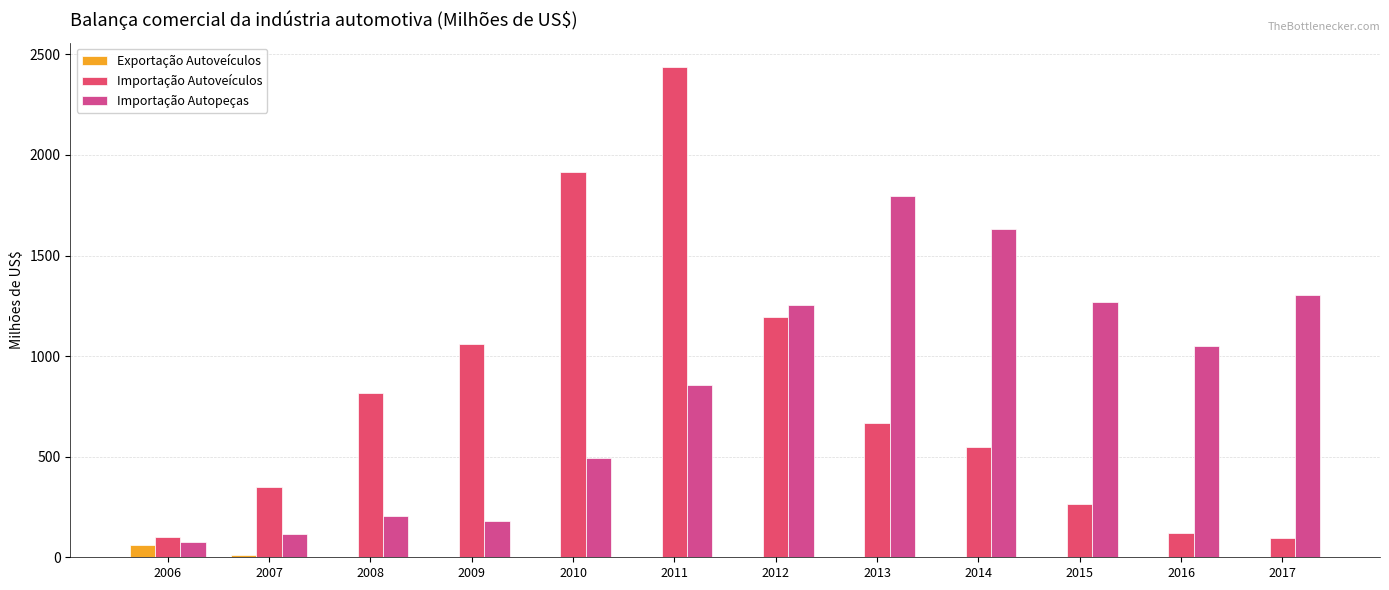

Is the value of Exportação Autoveículos at 2011 greater than the value of Importação Autoveículos at 2012?

No